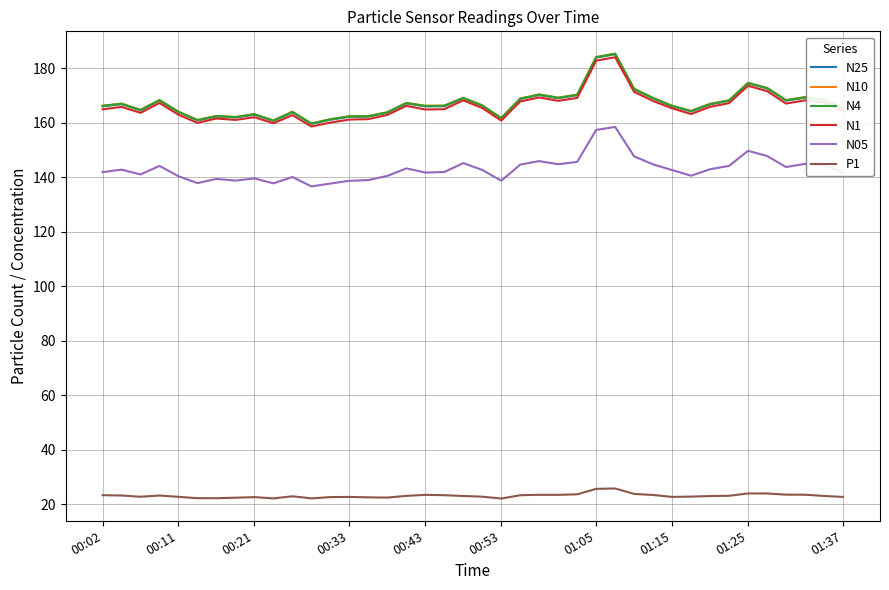

What is the minimum value for N1?

158.6